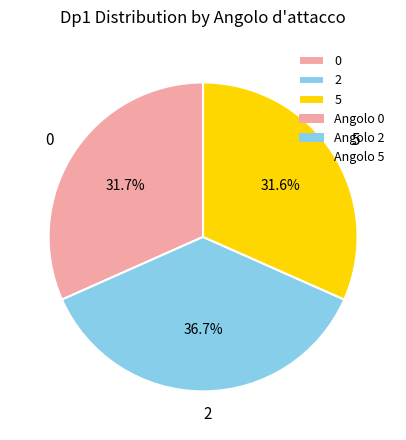

Count the number of slices in the pie.

3